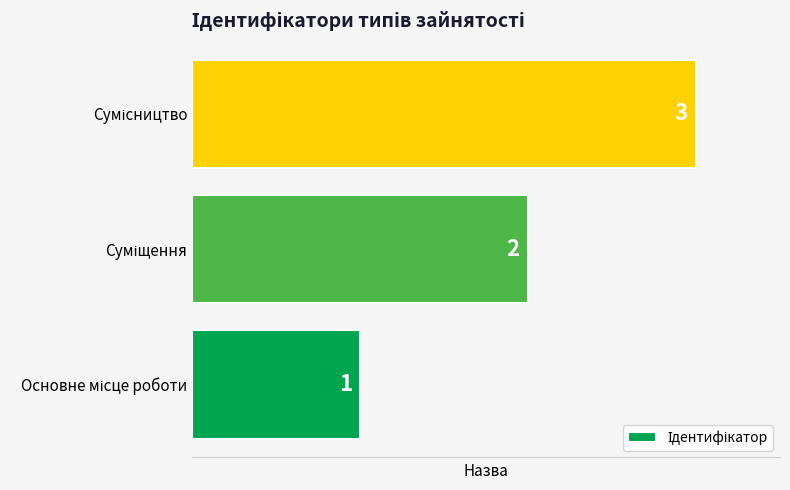

What is the maximum value shown in the chart?

3